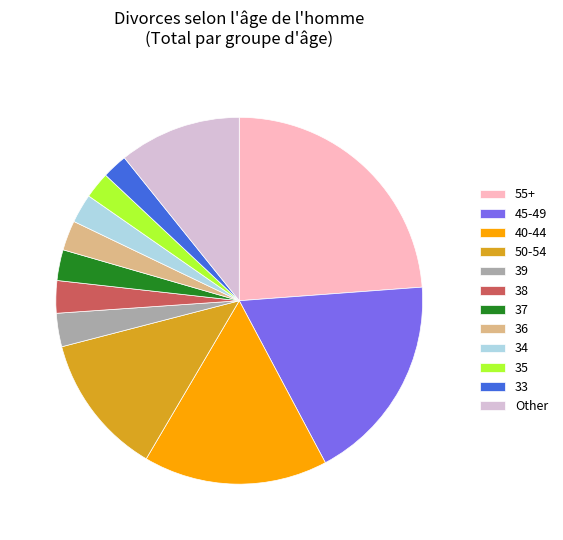

Does any single category account for the majority?

No